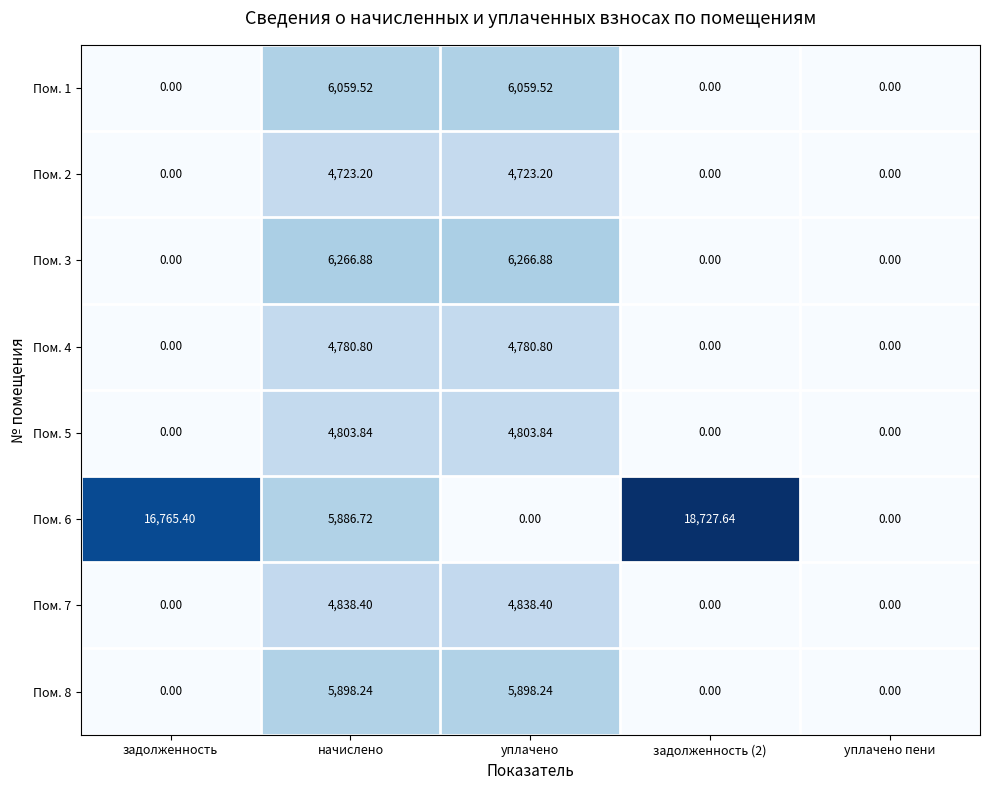

At which category is the sum across all series the highest?

начислено